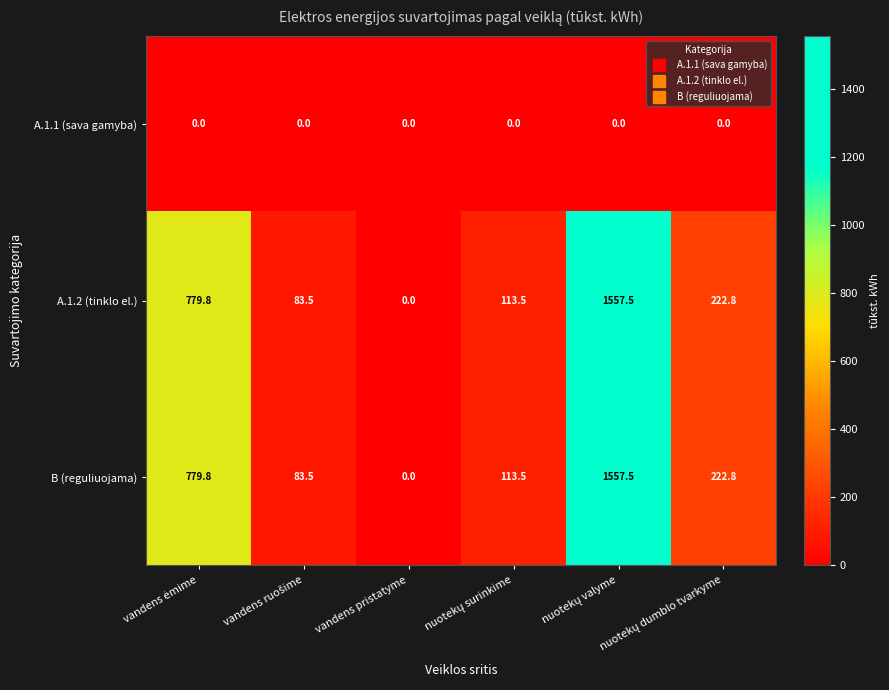

At which label does A.1.2 (tinklo el.) reach its minimum?

vandens pristatyme